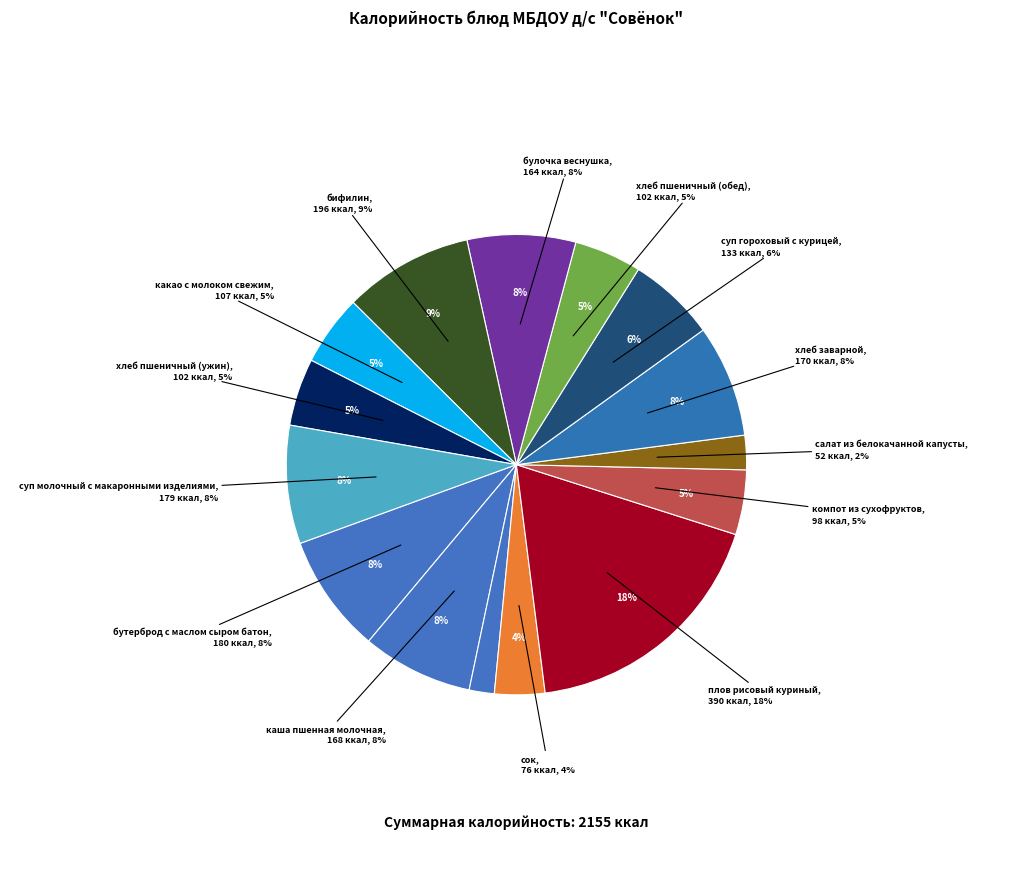

What percentage is the каша пшенная молочная slice, to the nearest percent?

8%